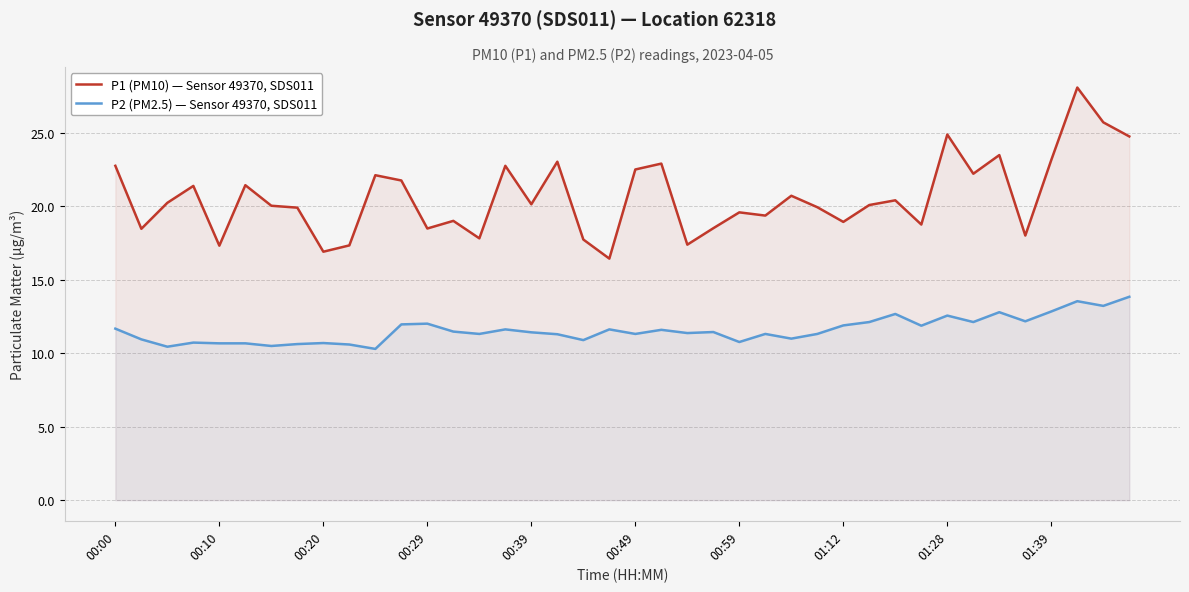

Rank the series at 00:20 from lowest to highest value.

P2 (PM2.5) — Sensor 49370, SDS011, P1 (PM10) — Sensor 49370, SDS011